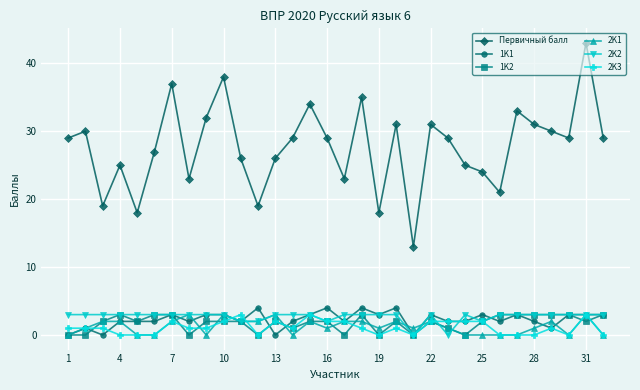

True or false: 2K3 has more than 1 interior local peaks.

True